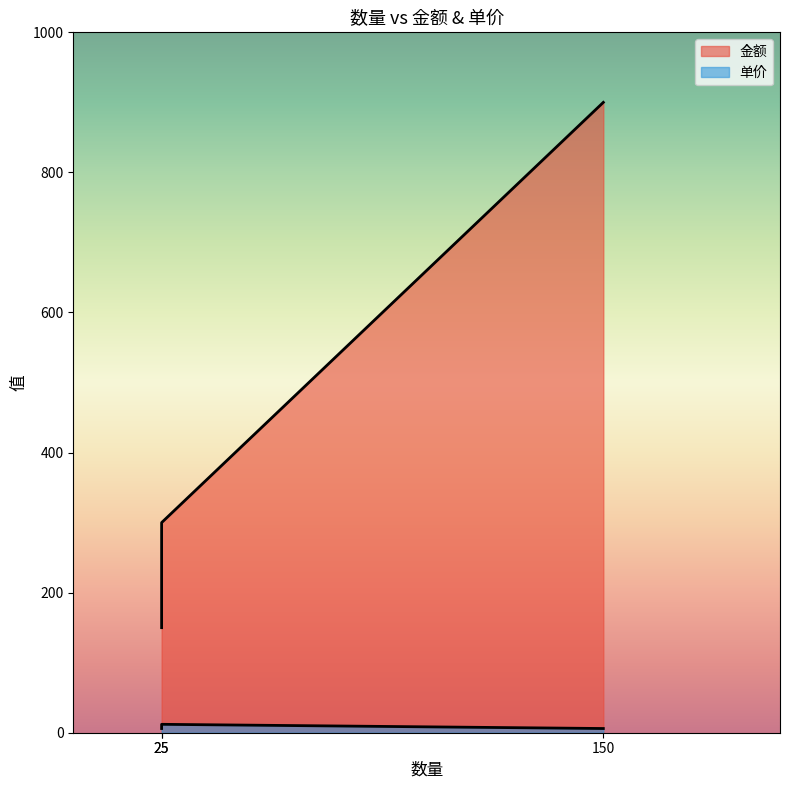

What is the difference between the maximum and minimum values?

750